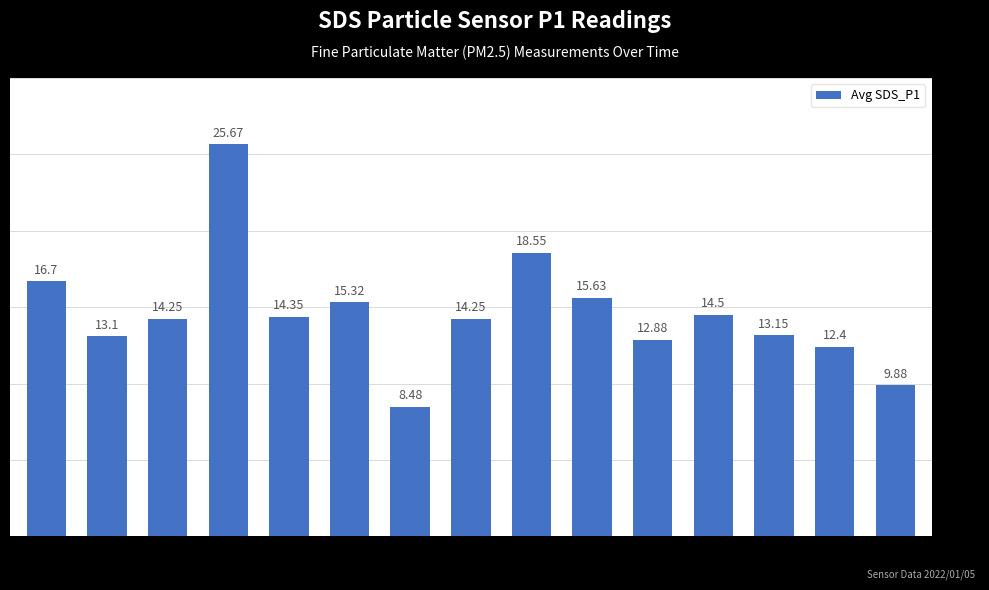

How many values are below 14?

6